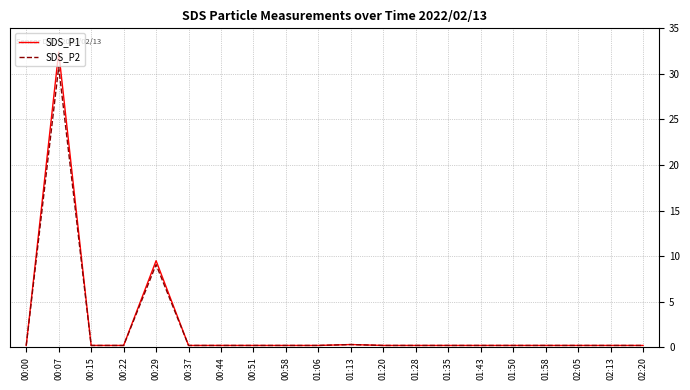

List the series in order of their peak value, lowest first.

SDS_P2, SDS_P1